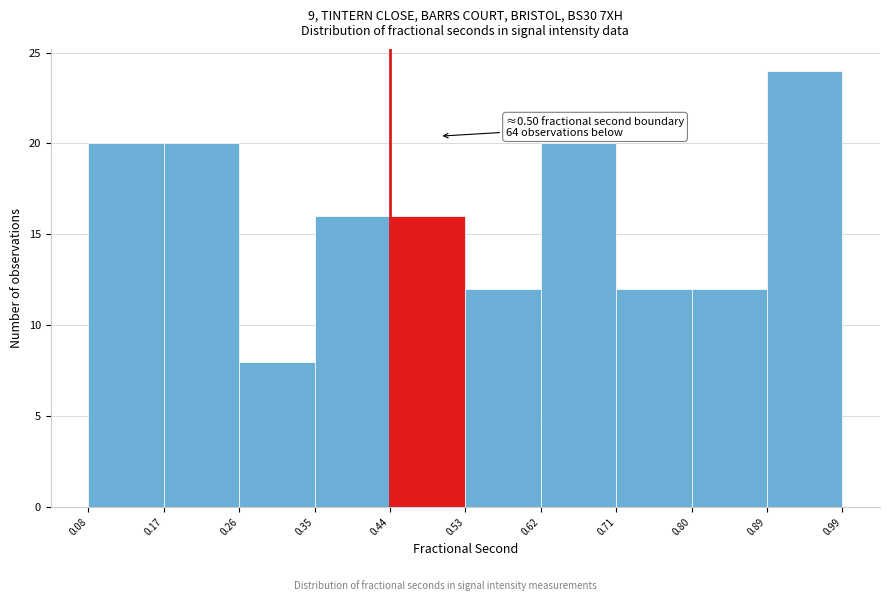

Over which range of the x-axis is the bar tallest?

0.89 to 0.99